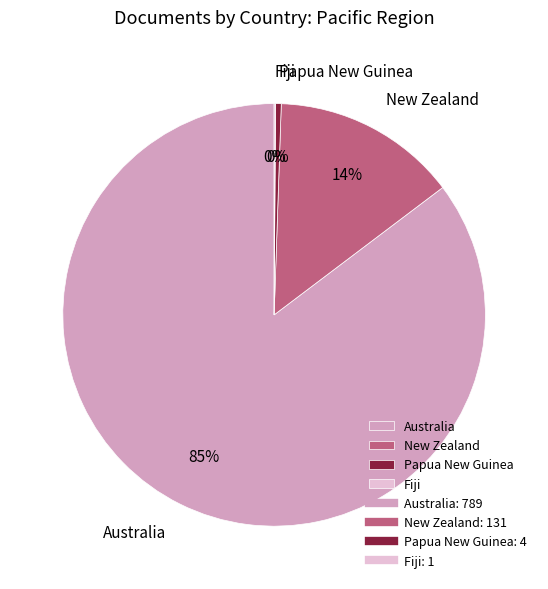

What percentage is the New Zealand slice, to the nearest percent?

14%